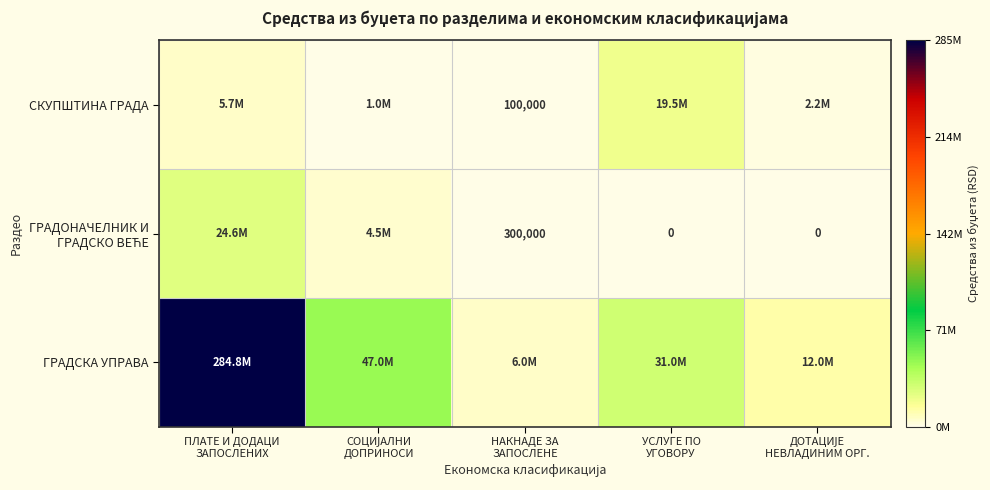

What is the maximum value shown in the chart?

284800000